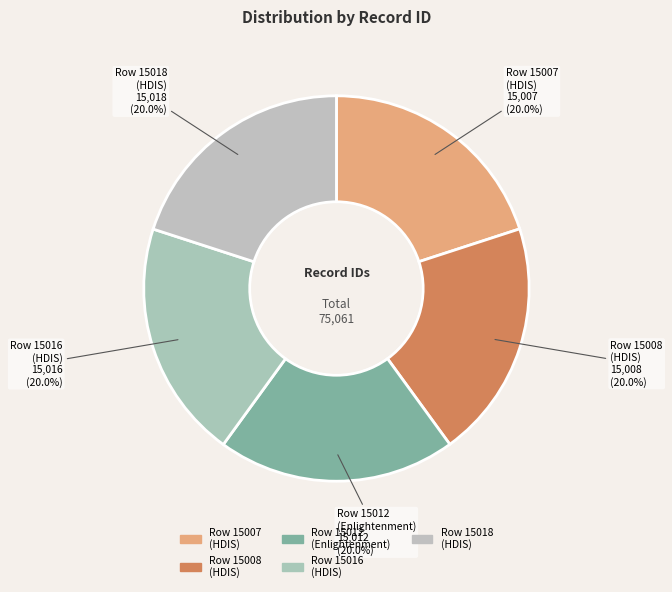

What is the ratio of the value at Row 15012 (Enlightenment) to the value at Row 15008 (HDIS)?

1.0